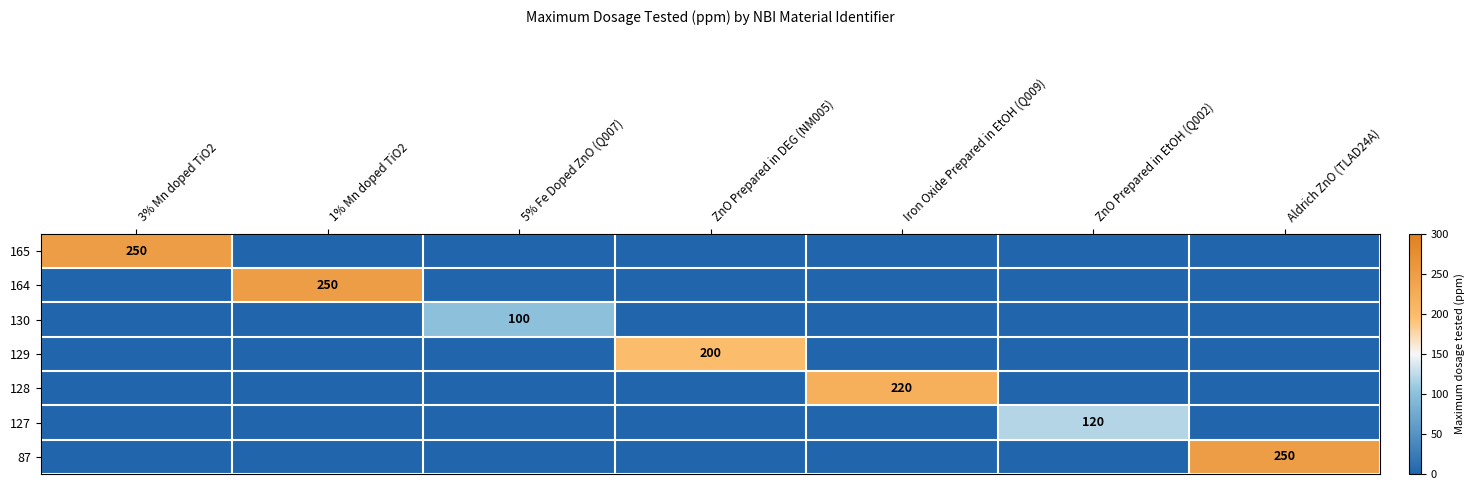

What is the difference between the highest and lowest values at Aldrich ZnO (TLAD24A)?

250